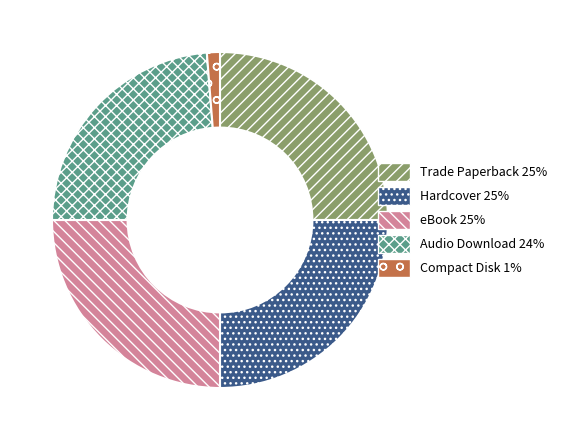

Approximately how many times larger is the value at Hardcover compared to Compact Disk?

20.0